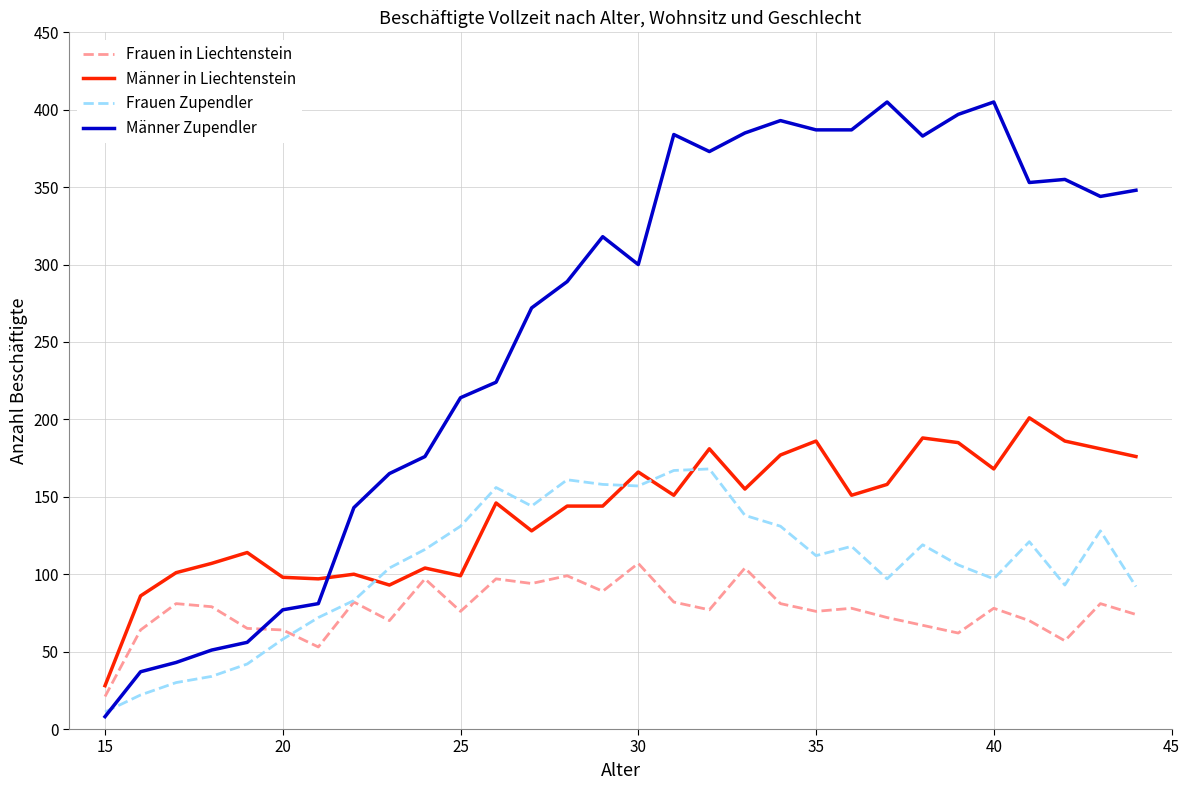

List the series in order of their peak value, lowest first.

Frauen in Liechtenstein, Frauen Zupendler, Männer in Liechtenstein, Männer Zupendler